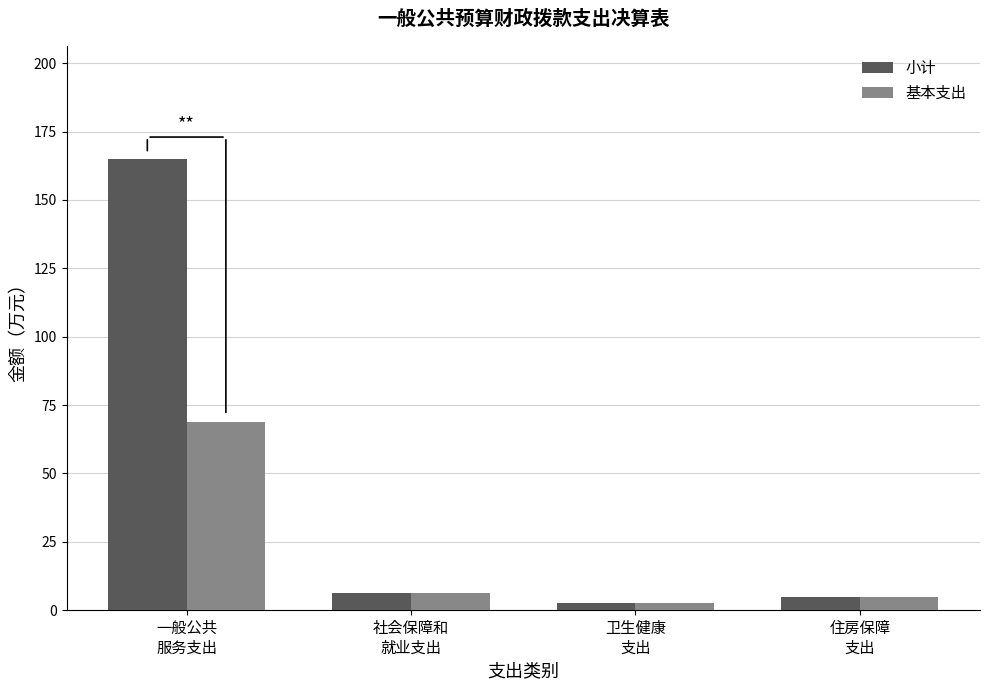

Which category has the lowest value in the 基本支出 series?

卫生健康
支出